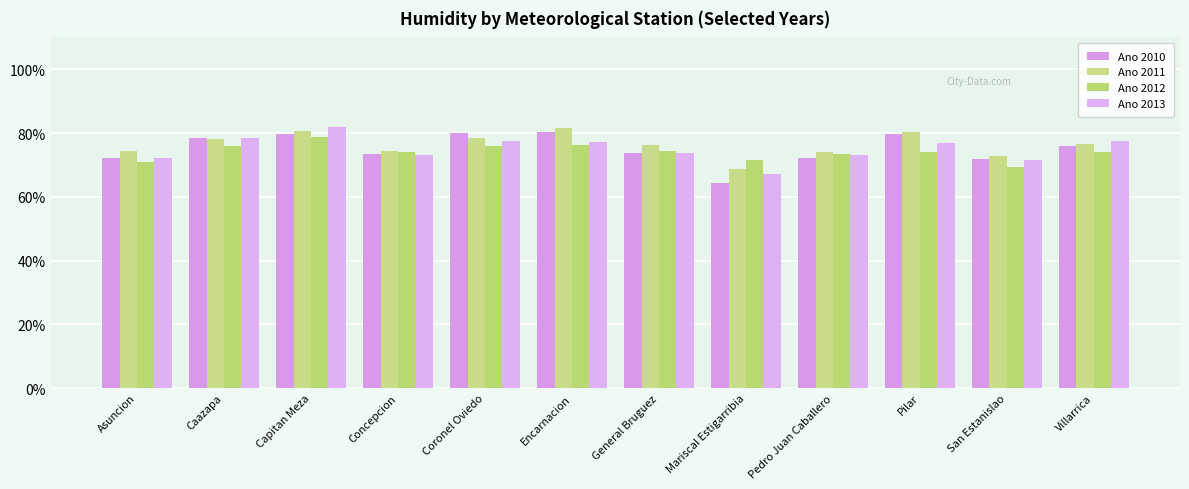

Reading left to right, list all the values displayed in this chart.

Ano 2010: 72.1	78.3	79.6	73.3	79.9	80.3	73.6	64.4	72.3	79.7	71.8	75.9
Ano 2011: 74.3	78.2	80.6	74.3	78.5	81.7	76.3	68.8	74.1	80.2	72.8	76.6
Ano 2012: 70.8	75.8	78.8	74.1	76.0	76.2	74.3	71.6	73.3	74.2	69.3	74.0
Ano 2013: 72.3	78.4	81.8	73.1	77.4	77.3	73.8	67.2	73.2	77.0	71.5	77.5